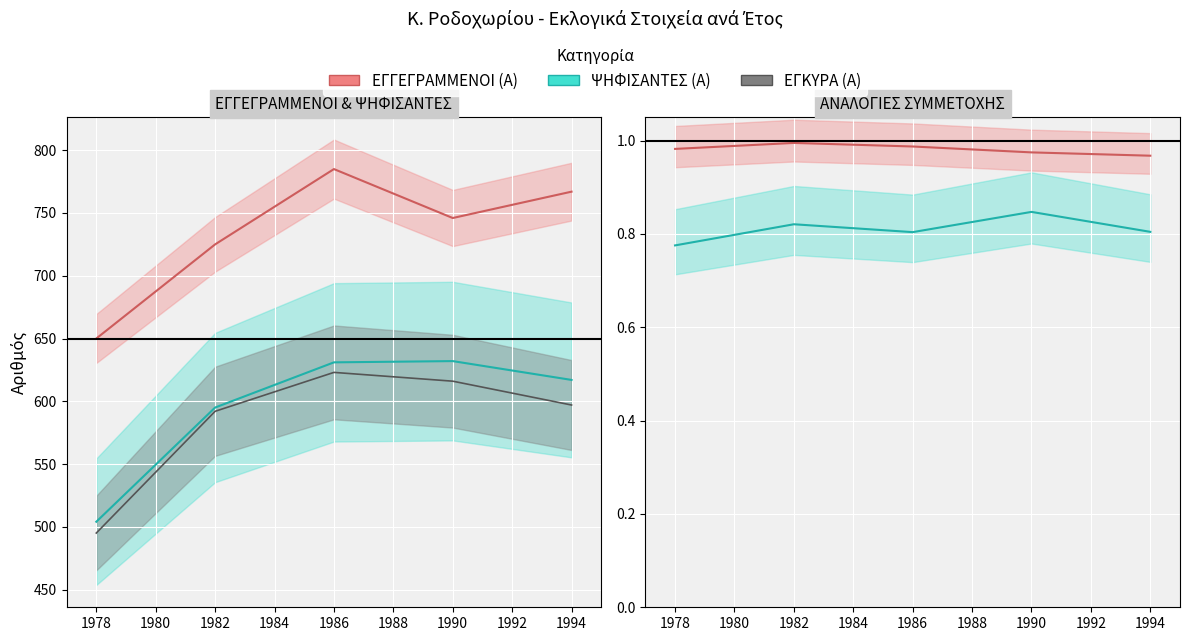

Is the value of ΕΓΓΕΓΡΑΜΜΕΝΟΙ (Α) at 1978 greater than the value of ΕΓΚΥΡΑ (Α) at 1986?

Yes